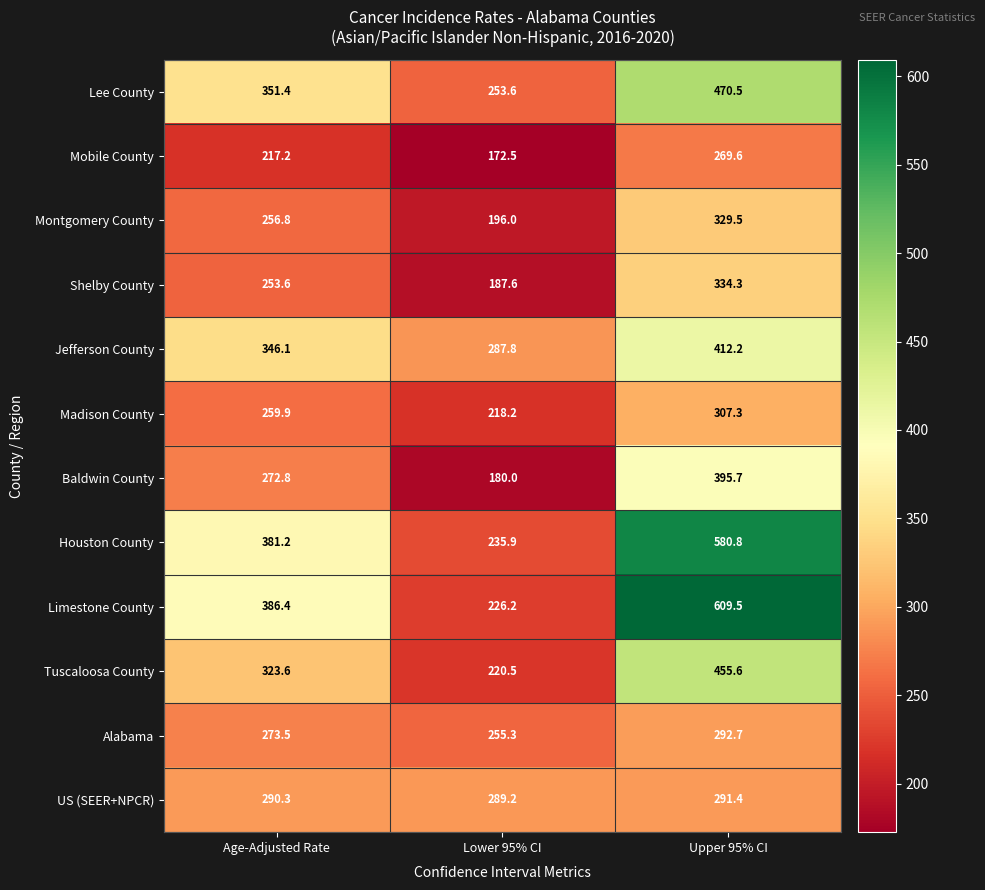

At which label is Jefferson County closest to 350?

Age-Adjusted Rate